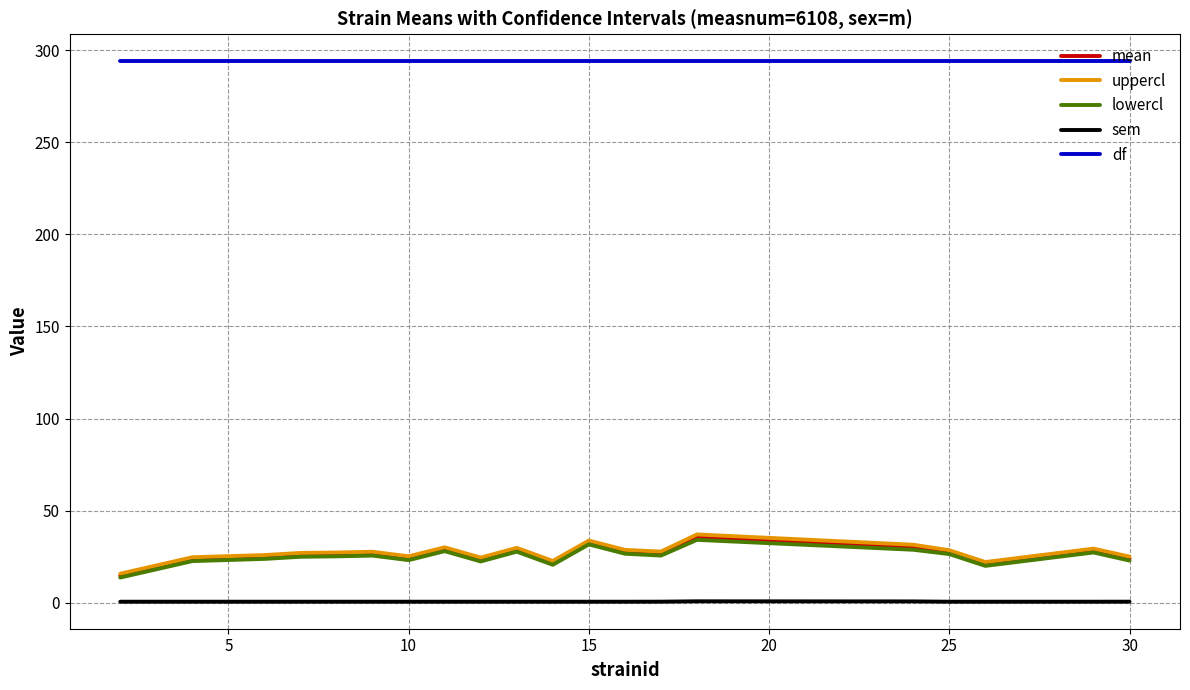

What is the highest value of the lowercl series?

34.1